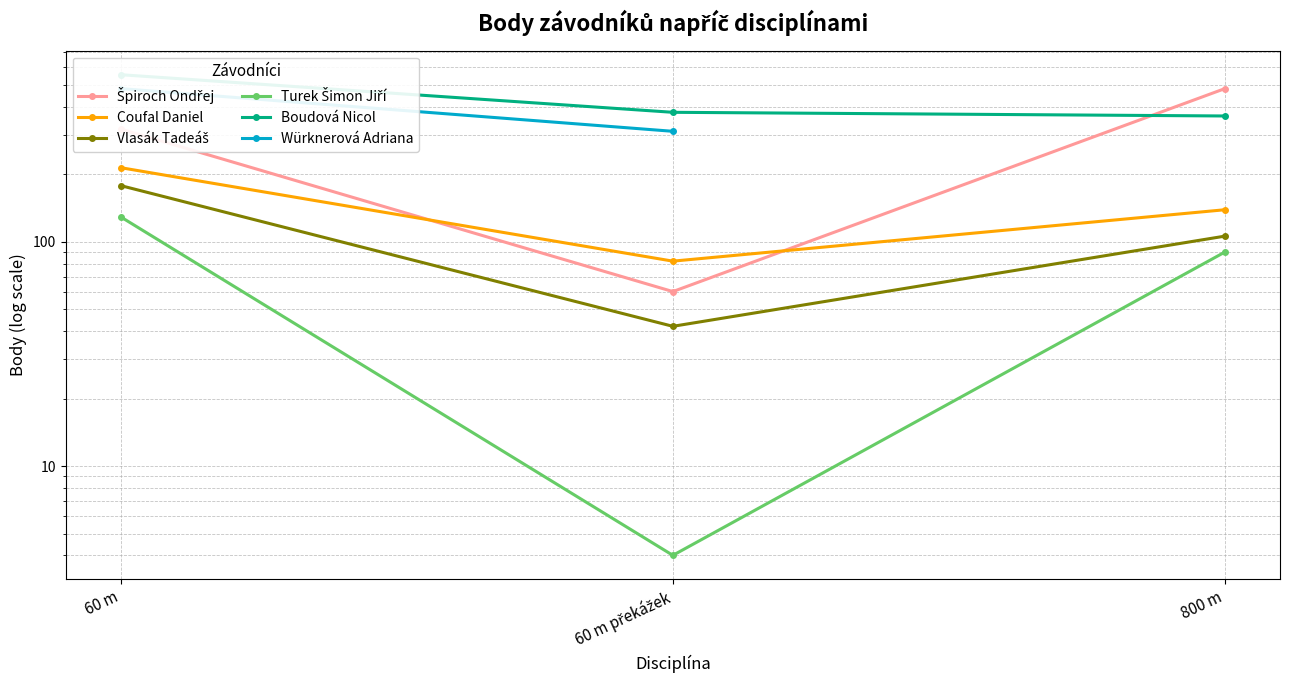

Between 60 m and 800 m, which series saw the biggest shift?

Boudová Nicol